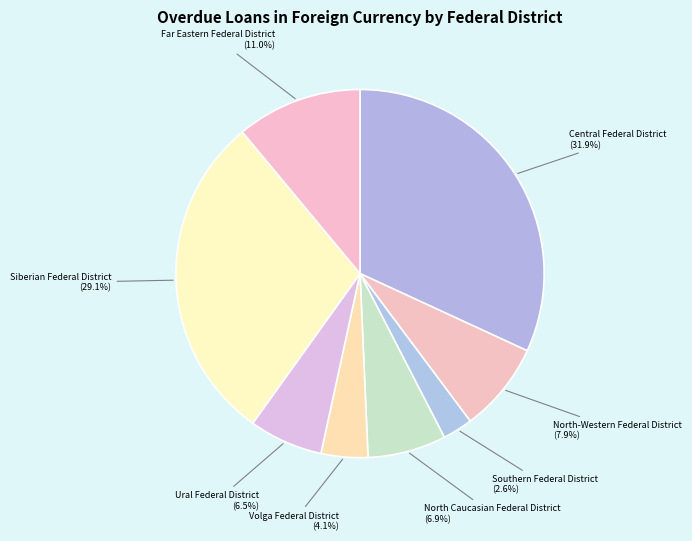

Does any single category account for the majority?

No